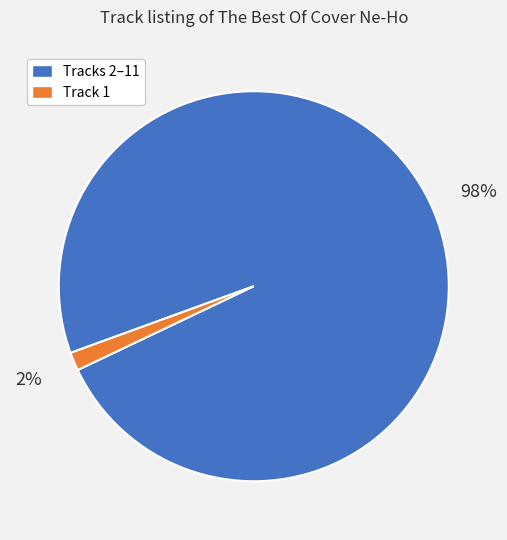

Rank the categories by value from highest to lowest.

Tracks 2–11, Track 1